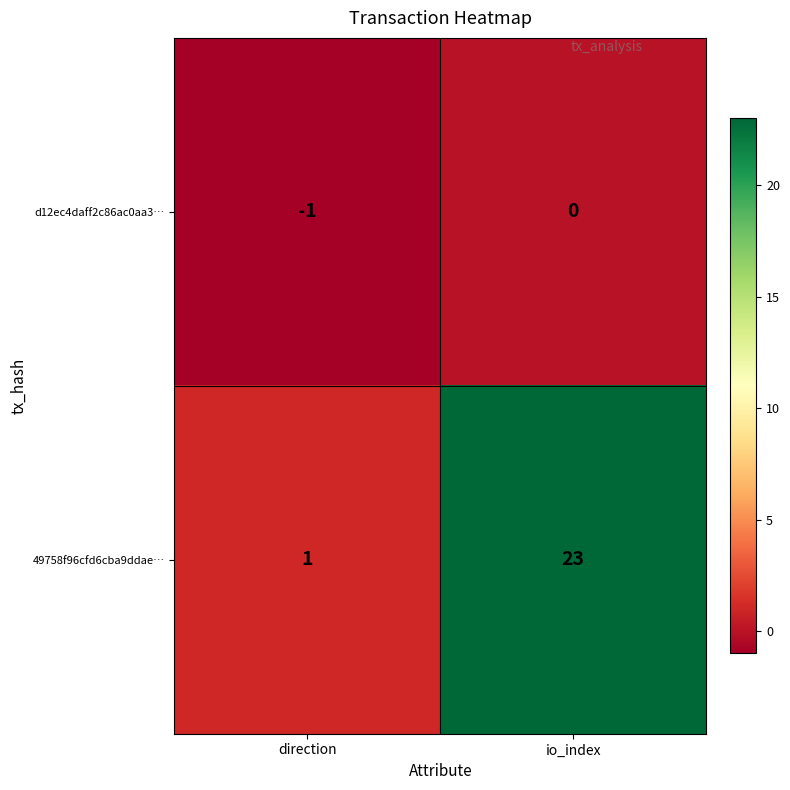

True or false: 49758f96cfd6cba9ddae… has a value of 1 at direction.

True